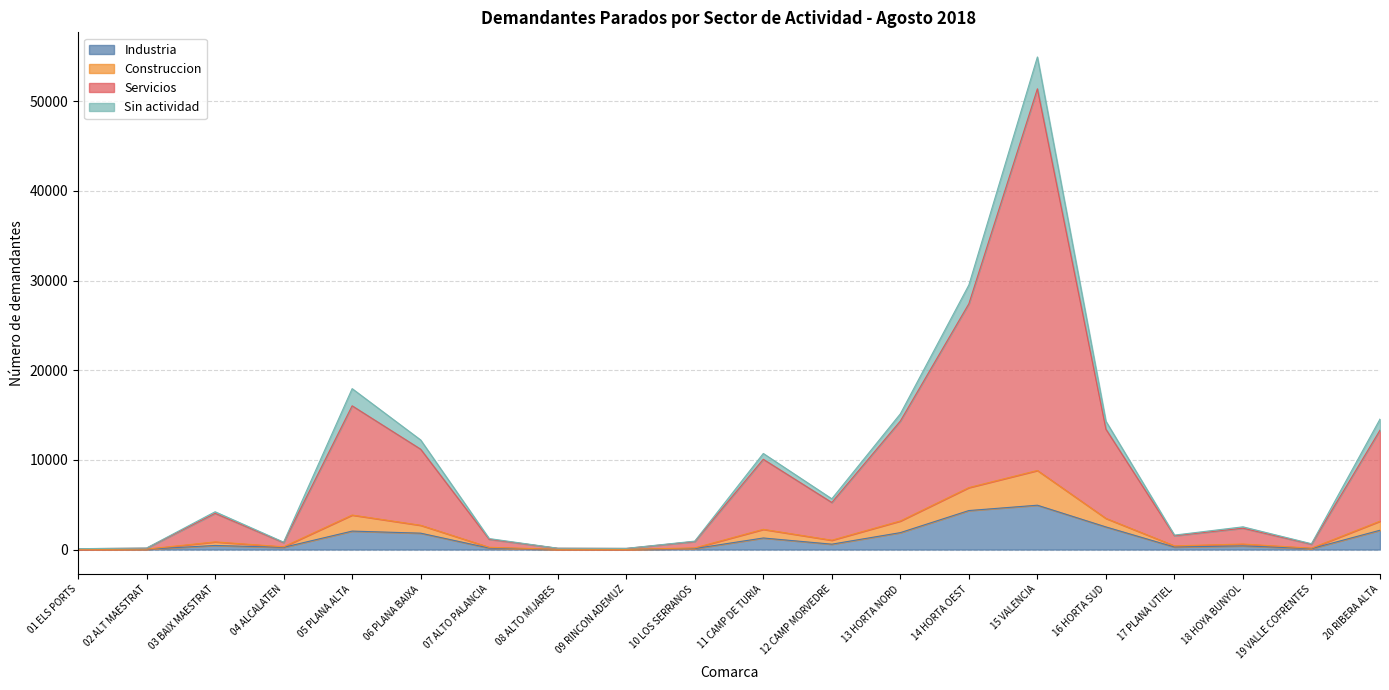

Does the chart display data point markers on the line(s)?

No